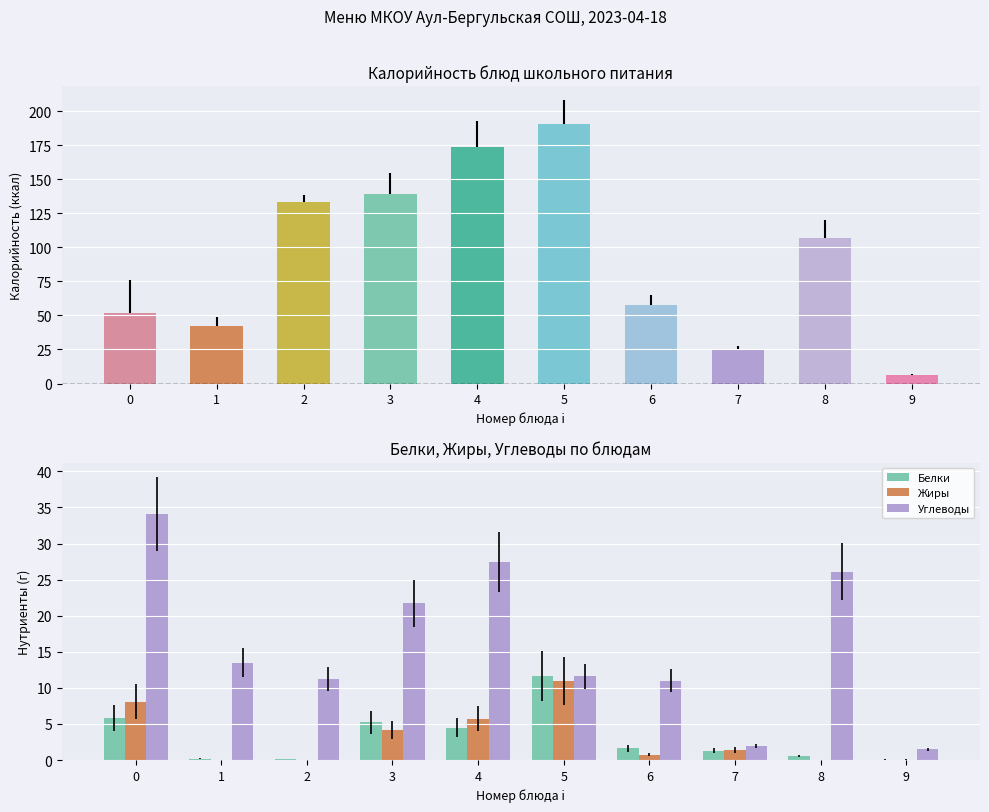

How many groups of bars are there?

10